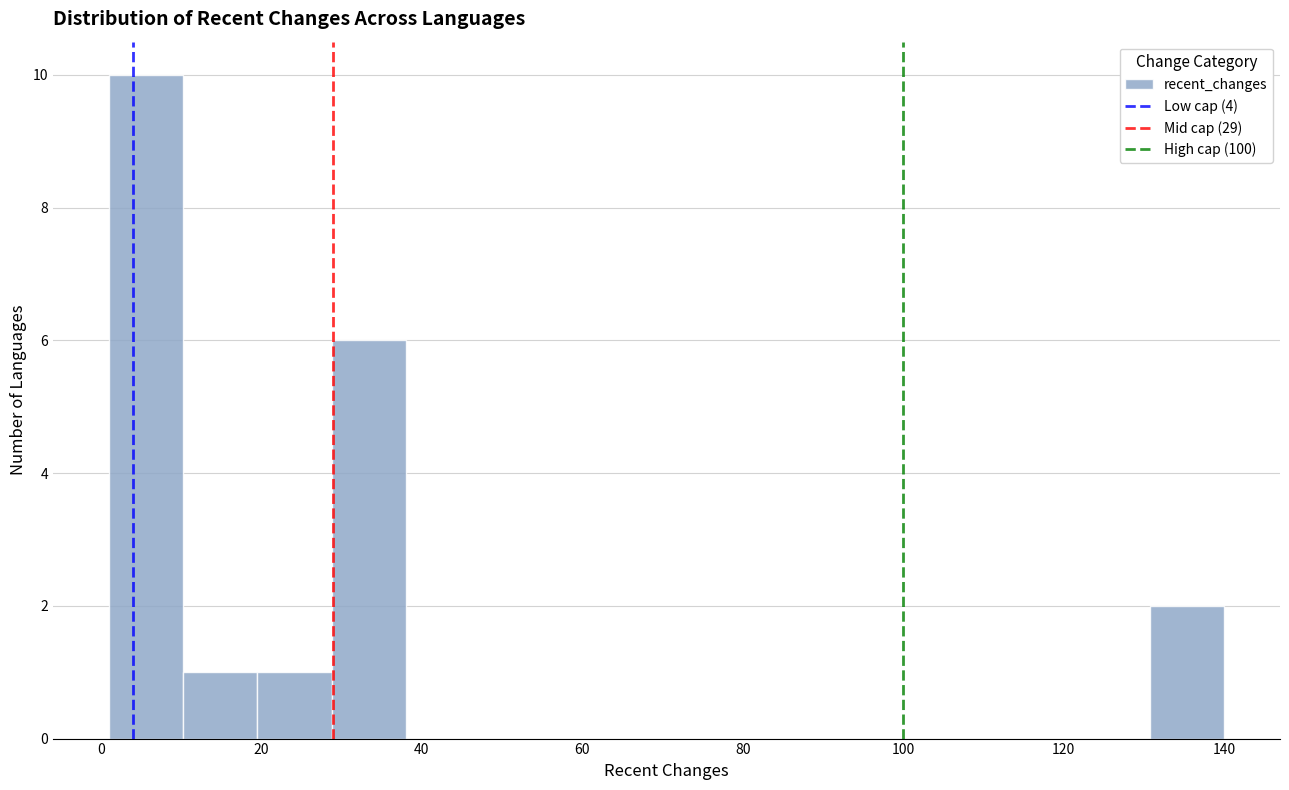

What is the height of the bar covering 28 to 38 on the x-axis? Neither the bar edges nor the heights are printed on the chart, so give them approximately, as read against the axes.

6